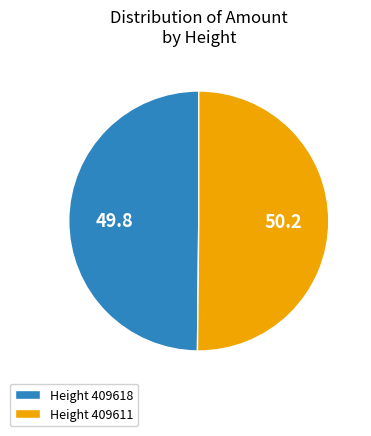

True or false: Height 409611 accounts for 50% of the total.

True